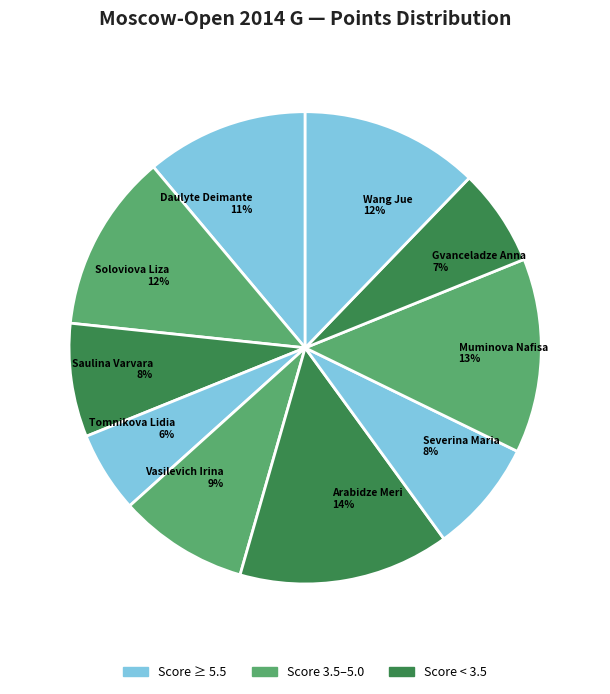

What is the smallest slice in the pie chart?

Tomnikova Lidia